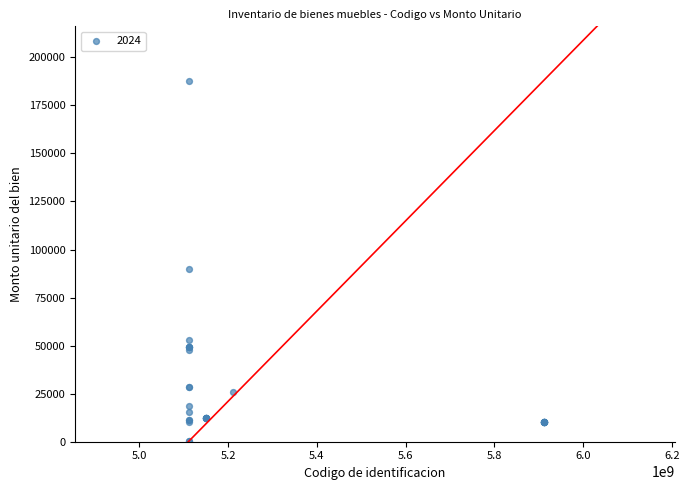

What Y value in the scatter plot is closest to 94025?

89958.0